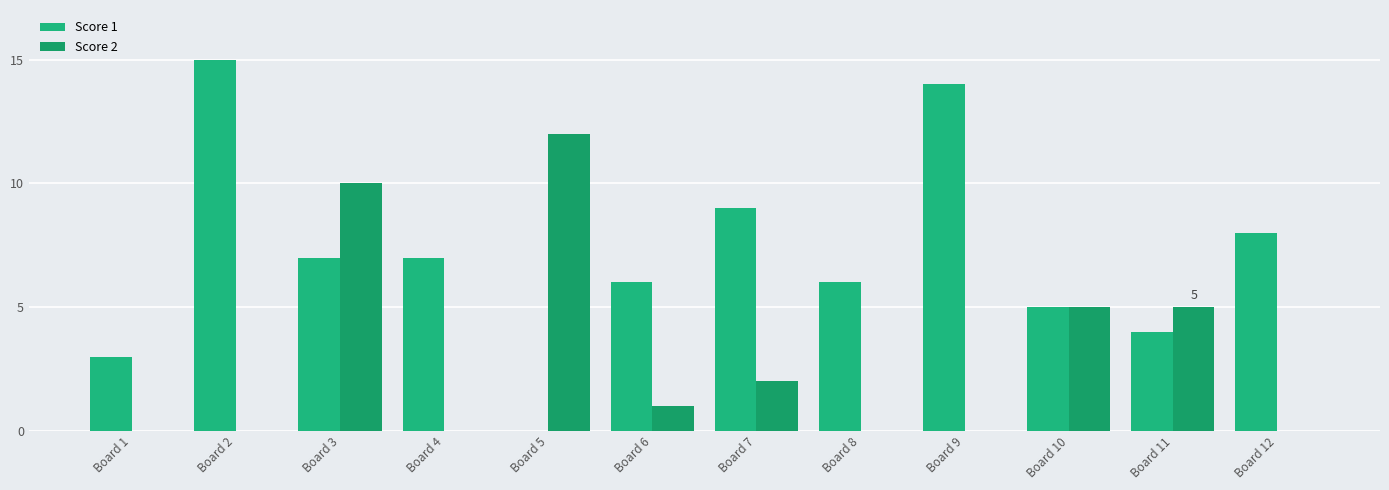

Are the bars grouped side by side (vs. stacked)?

Yes